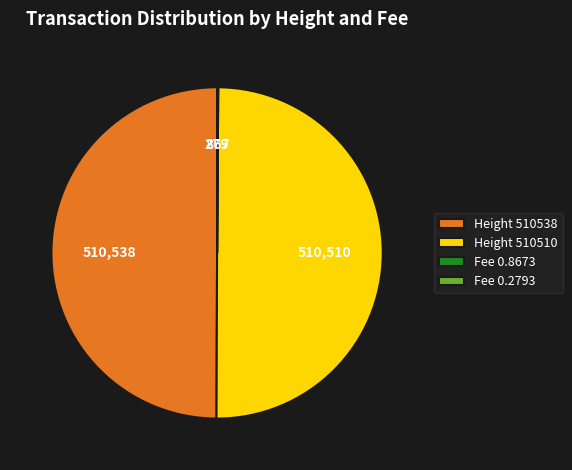

Is it true that Height 510538 is 50% of the pie?

True